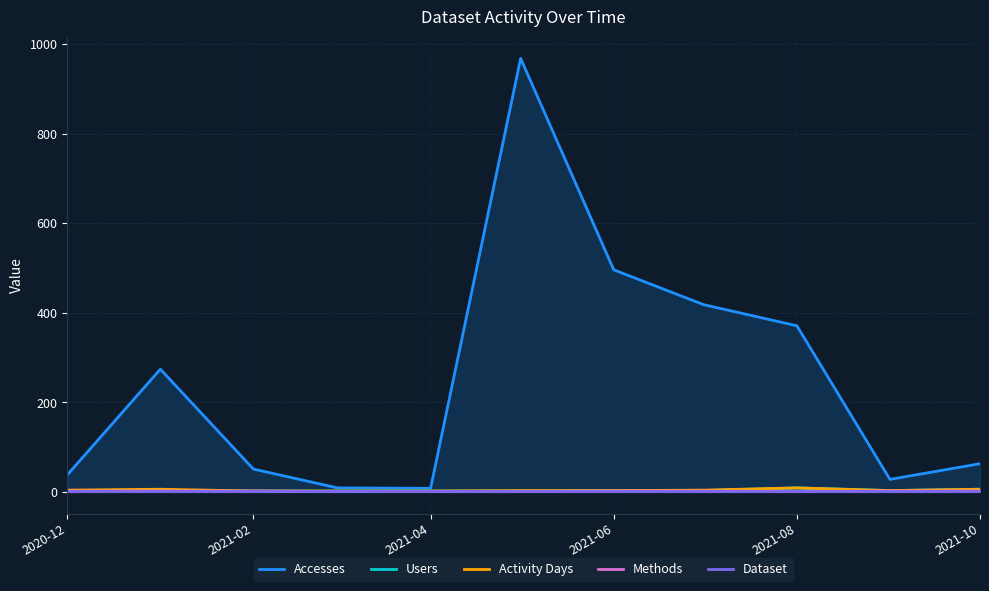

Which series has the widest spread of values?

Accesses